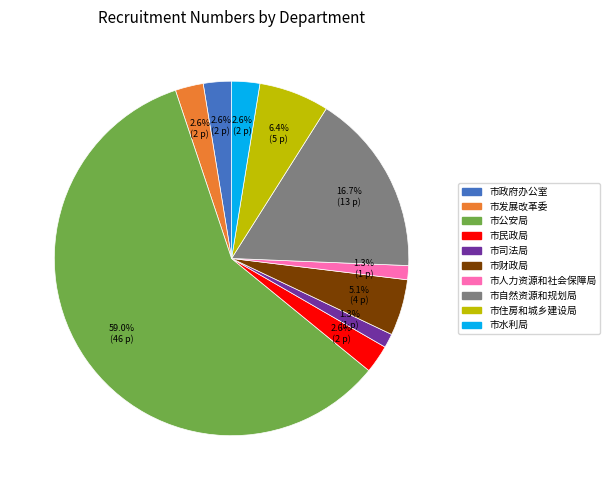

To the nearest percent, what is the combined percentage of 市政府办公室 and 市发展改革委?

5%